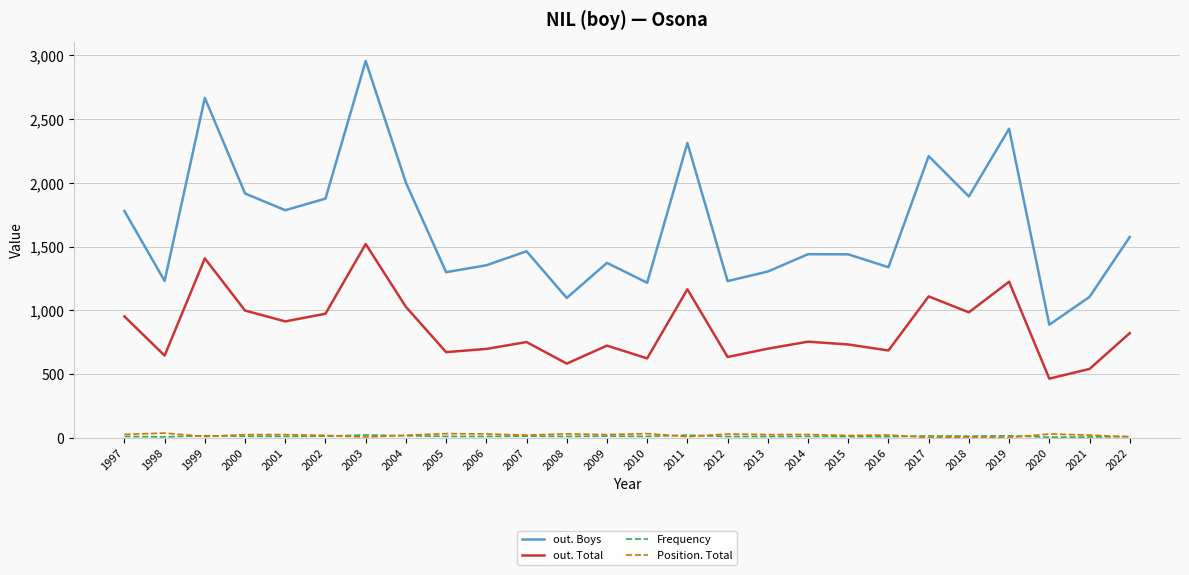

At which category does the chart reach its peak across all series?

2003